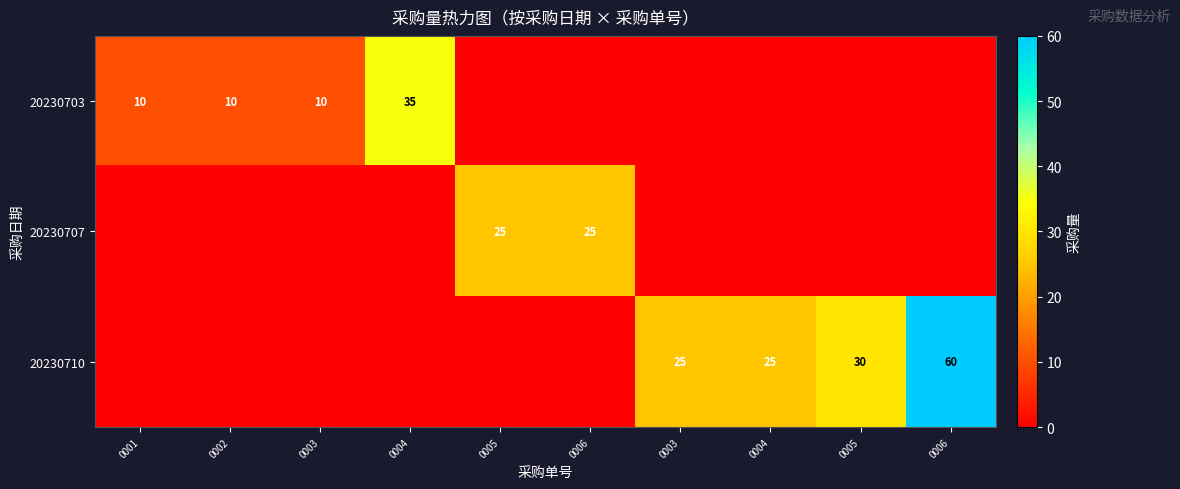

What is the total value across all series at 0004?

35